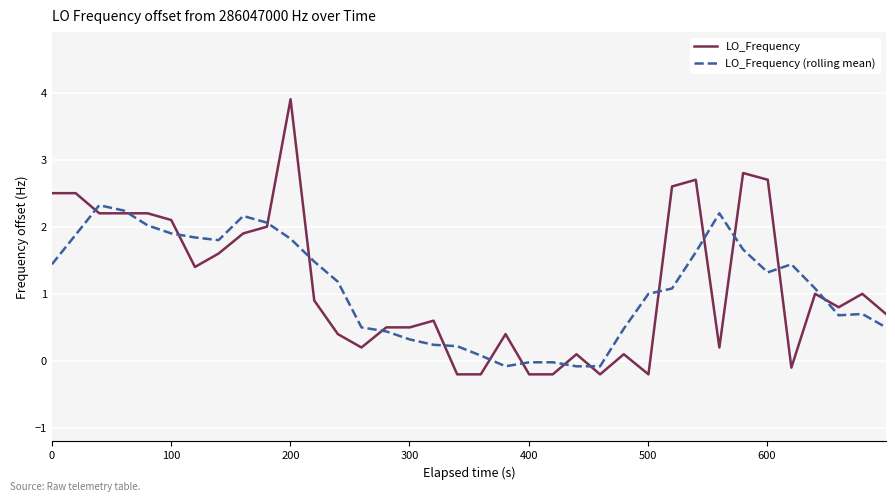

What is the maximum value for LO_Frequency (rolling mean)?

2.3